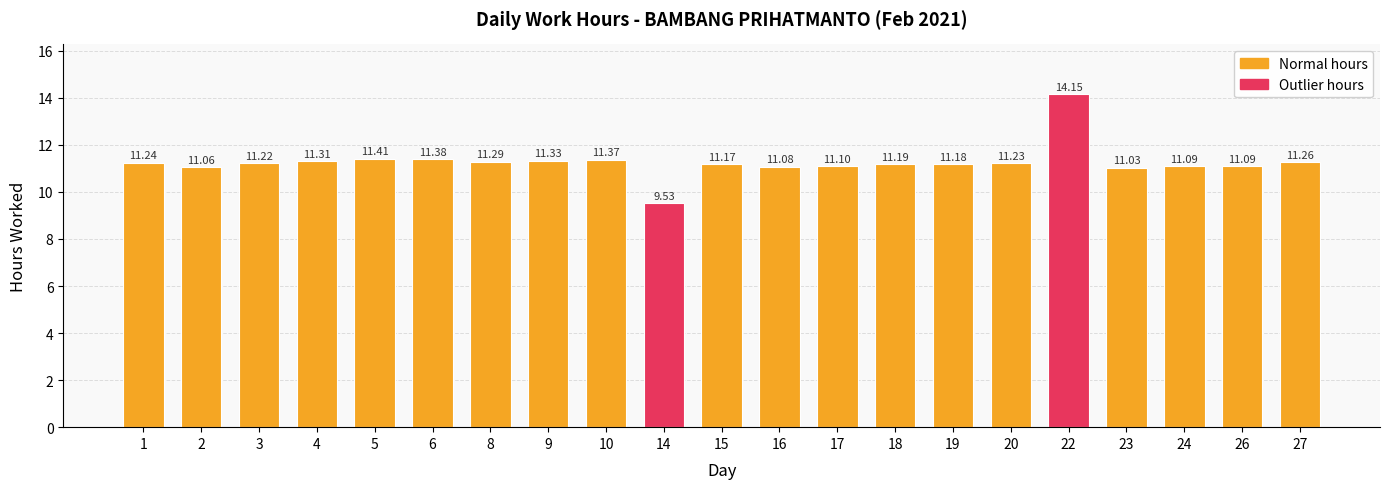

What is the difference between the second highest and second lowest values?

0.4